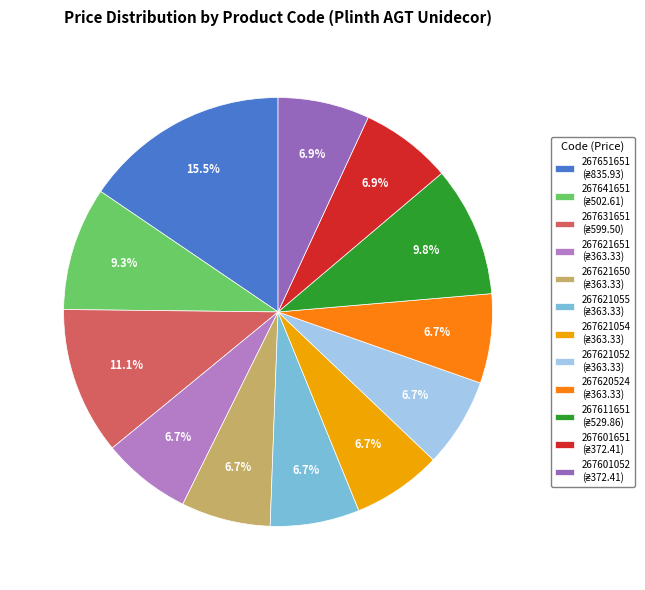

What percentage is the 267620524 slice, to the nearest percent?

7%